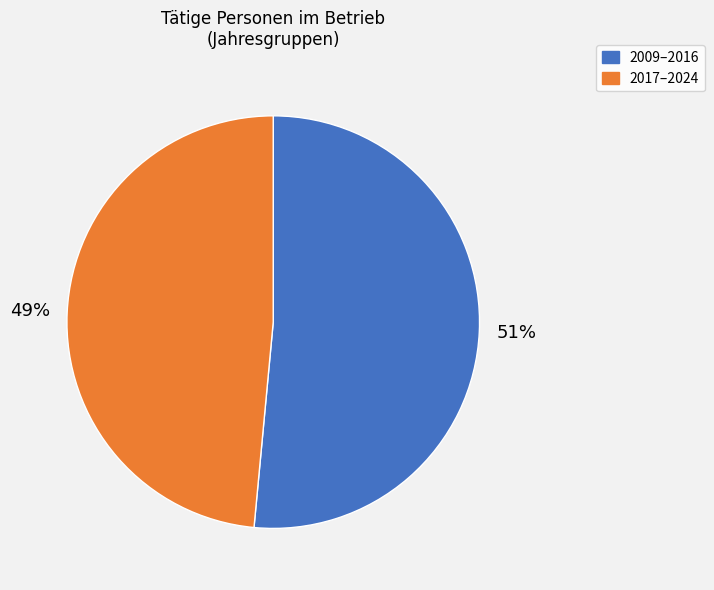

Between 2017–2024 and 2009–2016, which is larger?

2009–2016